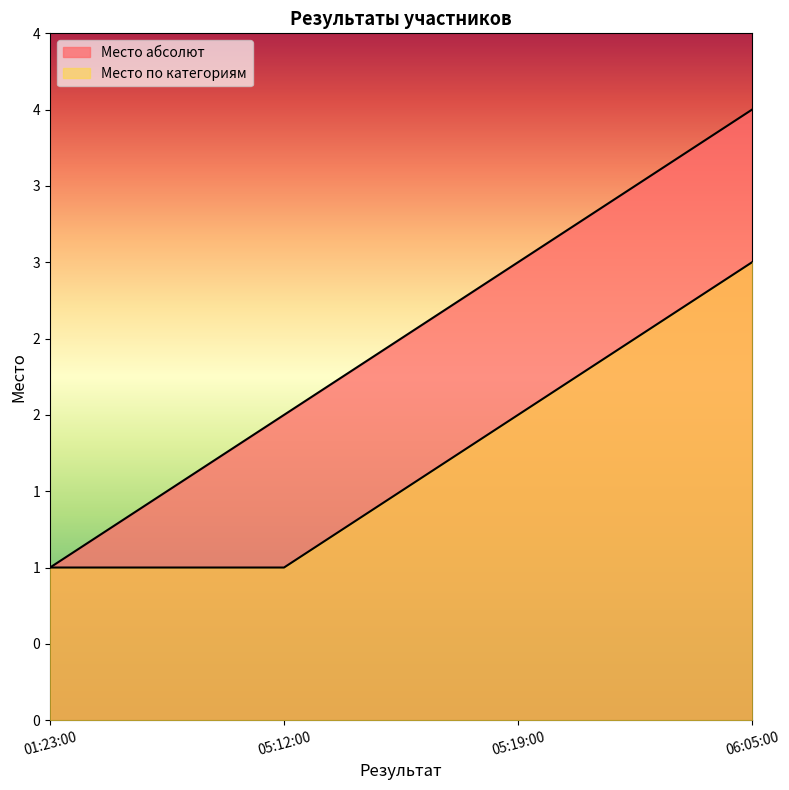

Rank the series by their average value, from lowest to highest.

Место по категориям, Место абсолют